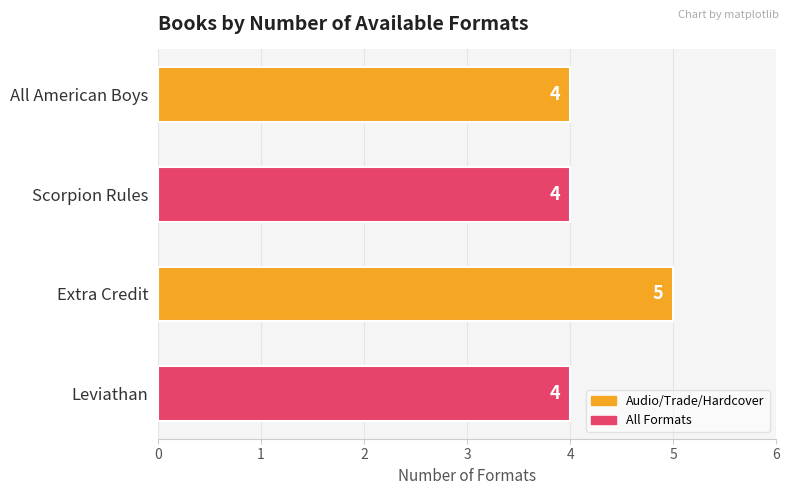

Reading top to bottom, what are all the values shown in this chart?

4	4	5	4